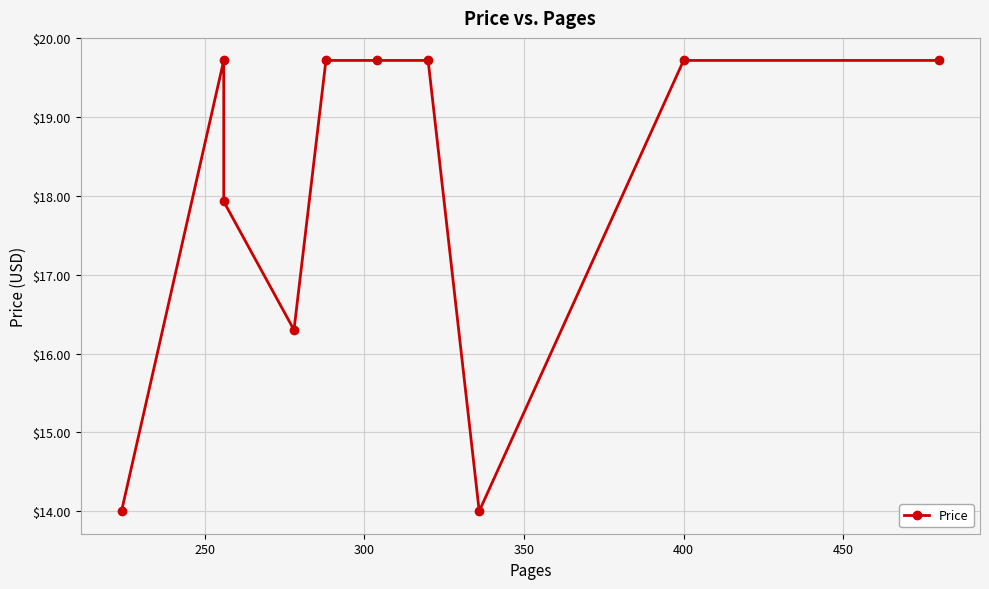

Count the number of values greater than 19.

6